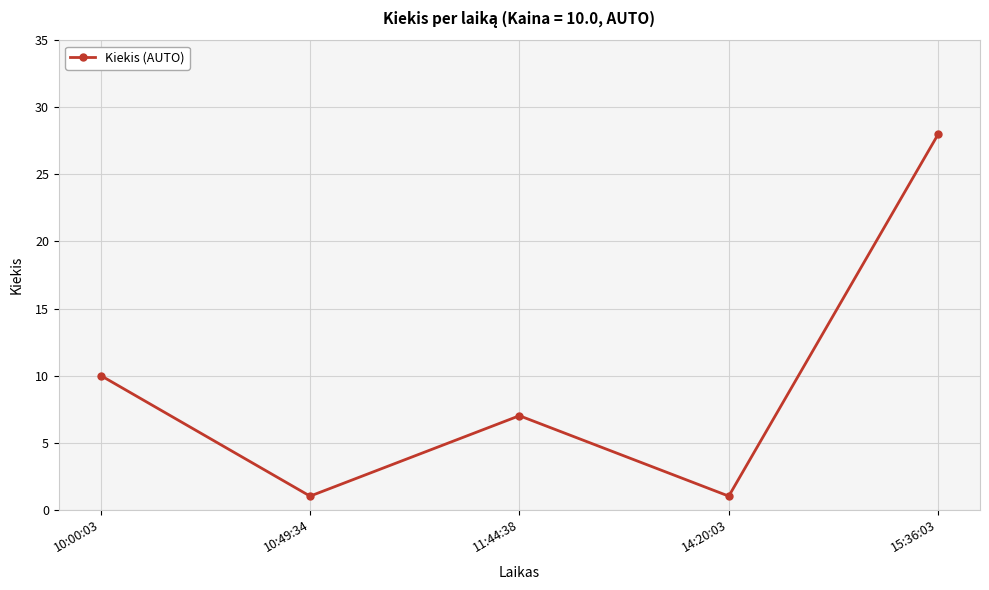

Reading left to right, what are all the values shown in this chart?

10:00:03=10	10:49:34=1	11:44:38=7	14:20:03=1	15:36:03=28